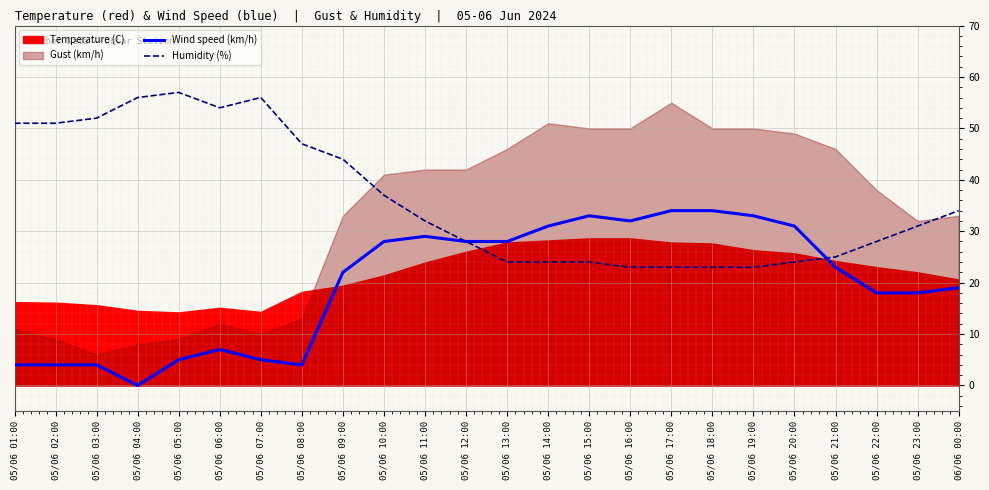

What is the approximate value of Wind speed (km/h) at 05/06 20:00, to the nearest 5?

30